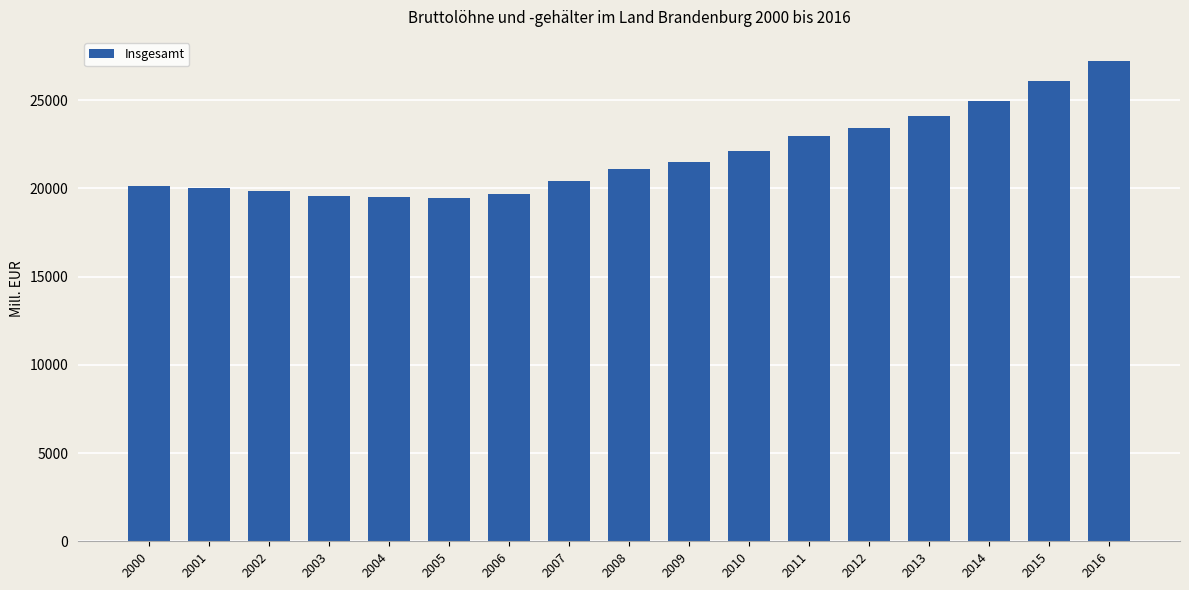

What is the greatest value displayed?

27228.9